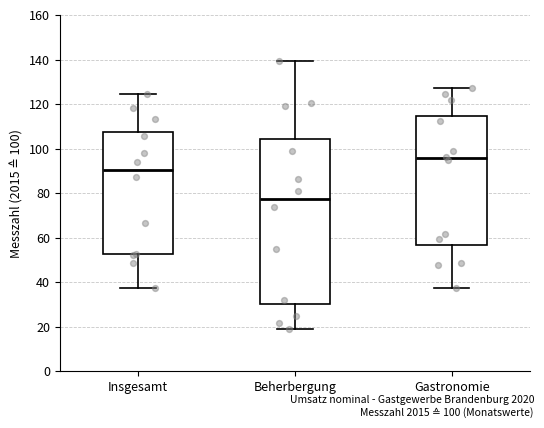

Reading left to right, read every box against the y-axis: the position of its median line, the range the box covers, and the ends of its whiskers. The values are not printed on the chart, so give them approximately, as read against the axis.

Insgesamt: median 90, box 52 to 108, whiskers 38 to 124
Beherbergung: median 78, box 30 to 104, whiskers 20 to 140
Gastronomie: median 96, box 56 to 114, whiskers 38 to 128